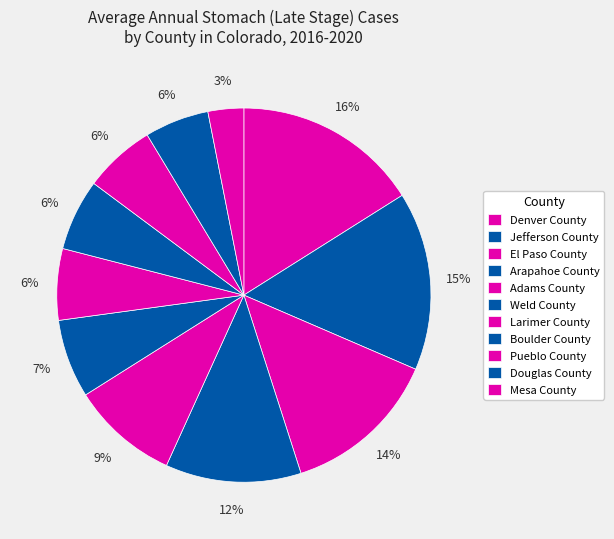

How many slices are in this pie chart?

11